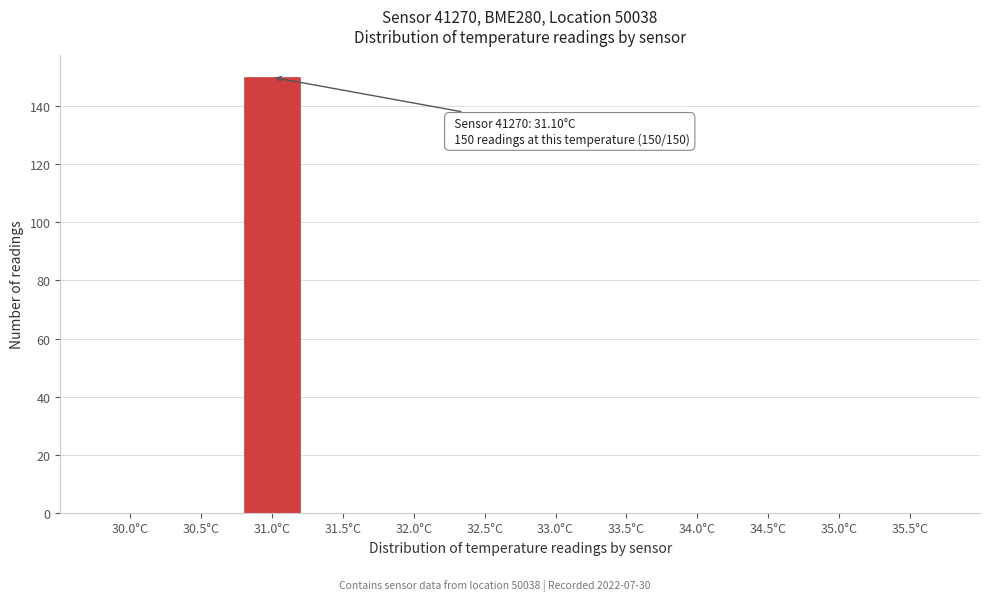

Reading left to right, what are all the values shown in this chart?

30.0°C=0	30.5°C=0	31.0°C=150	31.5°C=0	32.0°C=0	32.5°C=0	33.0°C=0	33.5°C=0	34.0°C=0	34.5°C=0	35.0°C=0	35.5°C=0